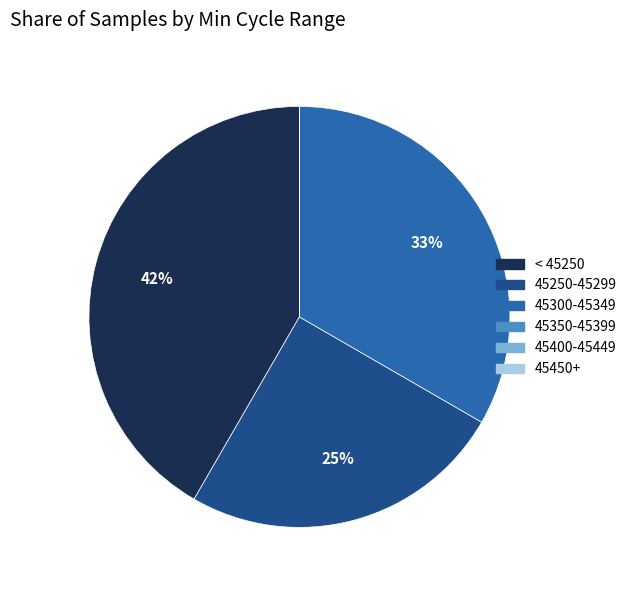

To the nearest percent, what is the average slice percentage?

17%